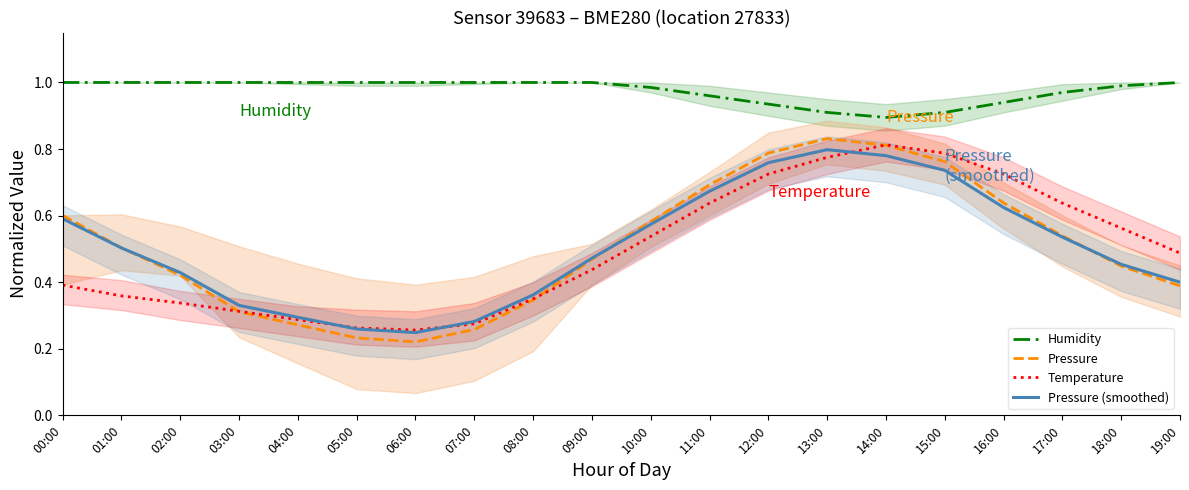

Where is the first local maximum for Pressure (smoothed)?

13:00